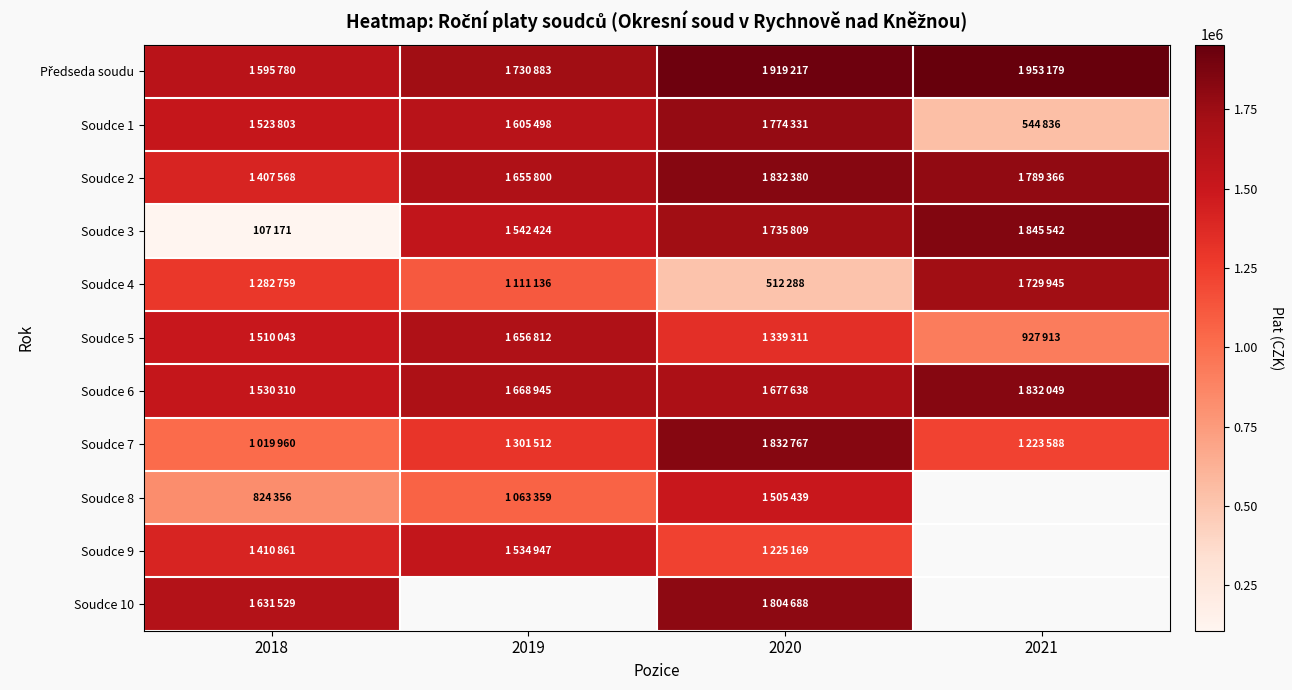

Is it true that Soudce 1 equals 822813.2 at 2018?

False